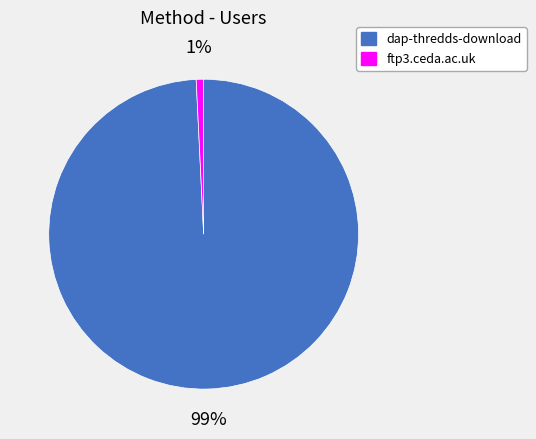

Rank the categories by value from lowest to highest.

ftp3.ceda.ac.uk, dap-thredds-download